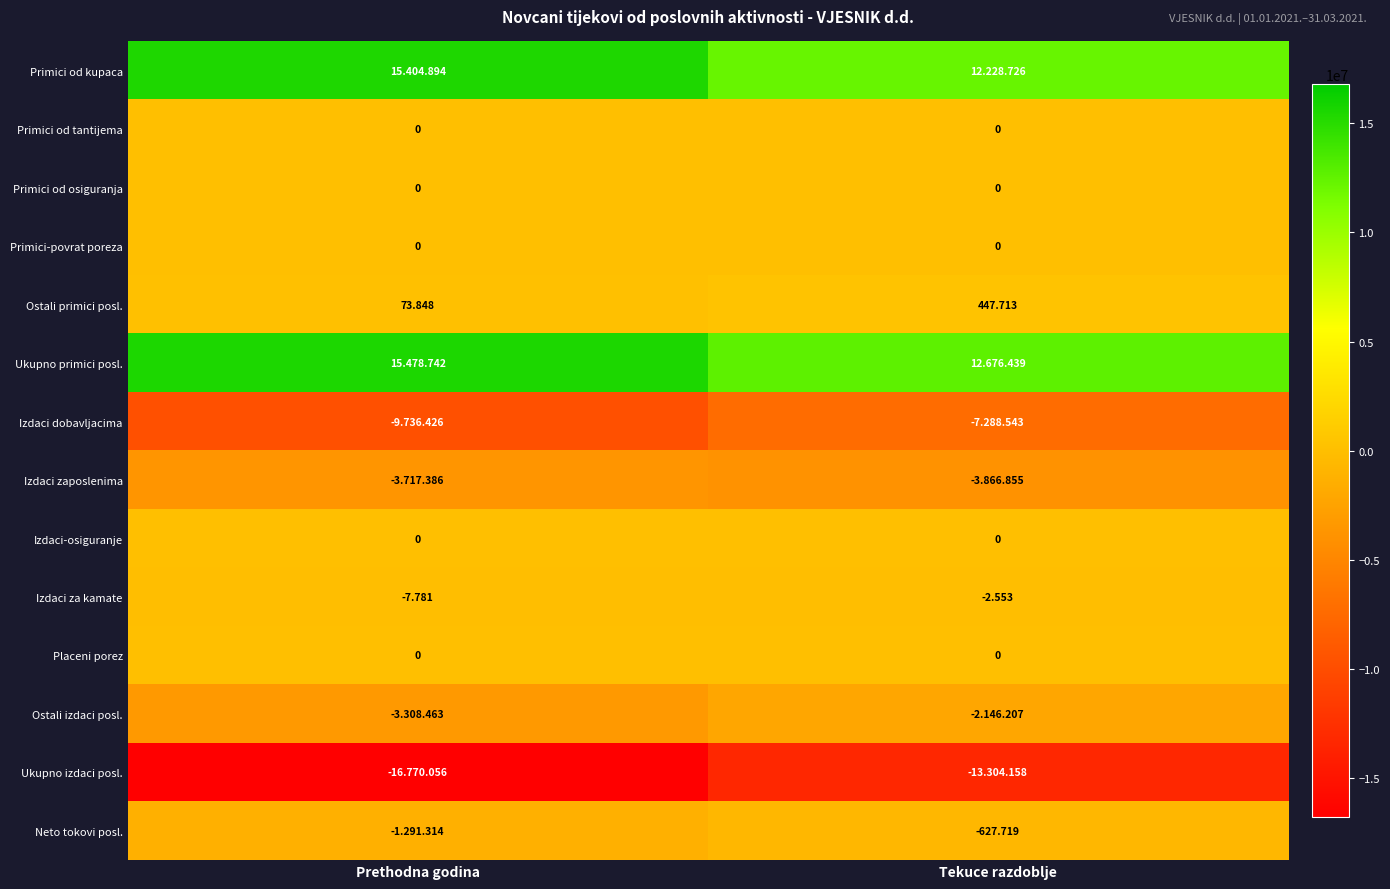

Rank the categories by Izdaci za kamate value from lowest to highest.

Prethodna godina, Tekuce razdoblje